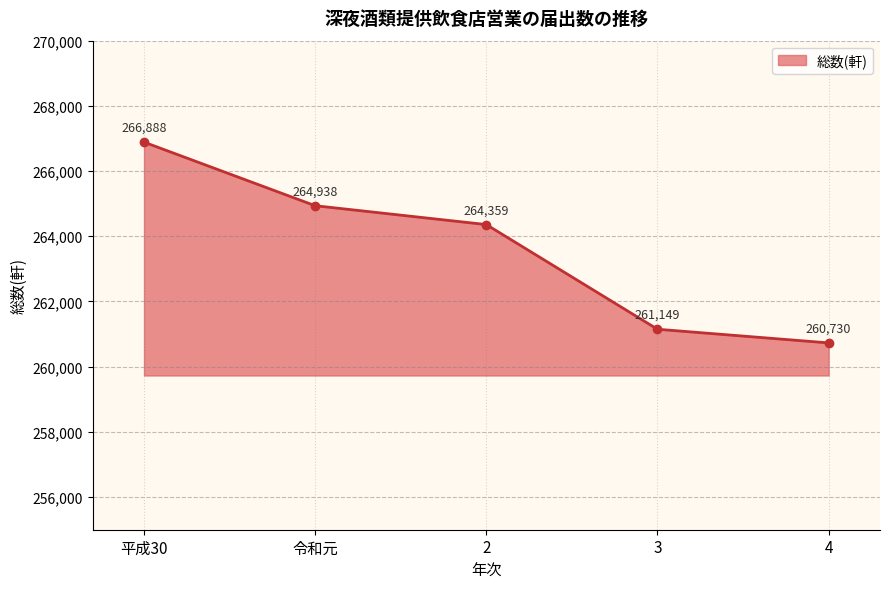

Is it true that the value at 平成30 is 130352?

False